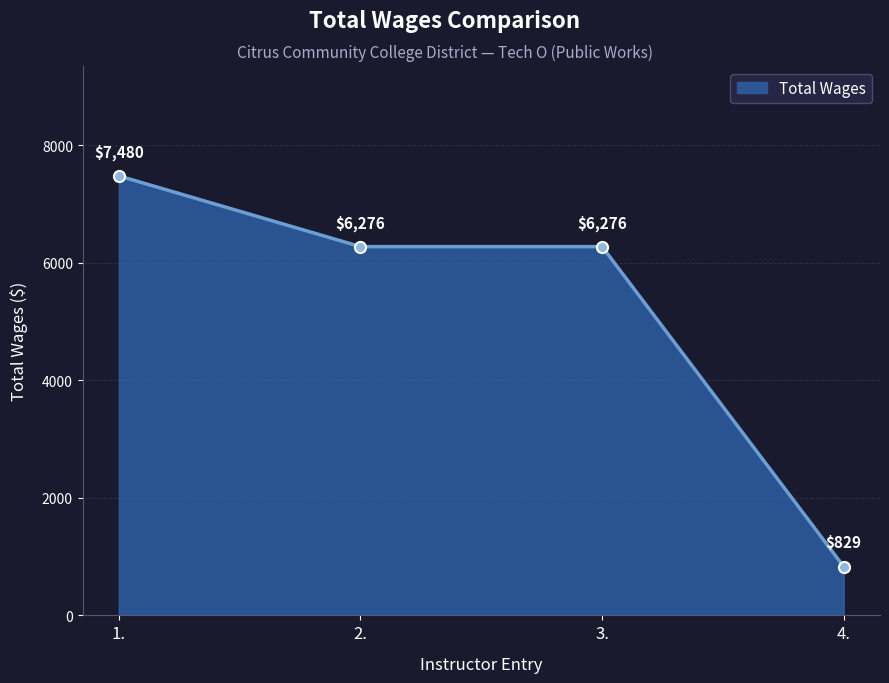

Read the value at 3., to the nearest 10.

6280